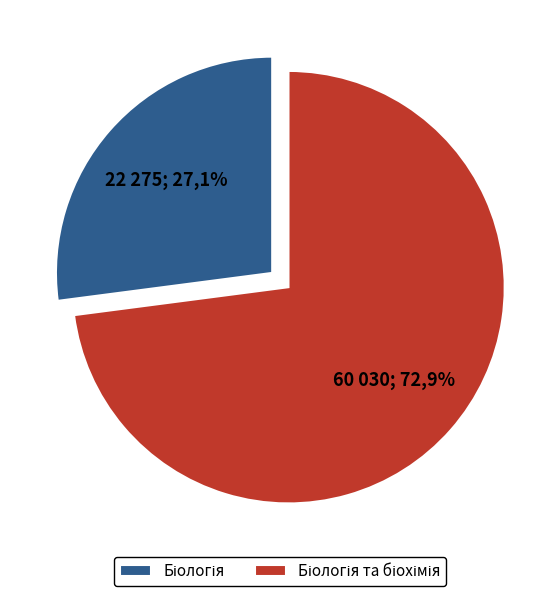

To the nearest percent, what is the combined percentage of Біологія and Біологія та біохімія?

100%